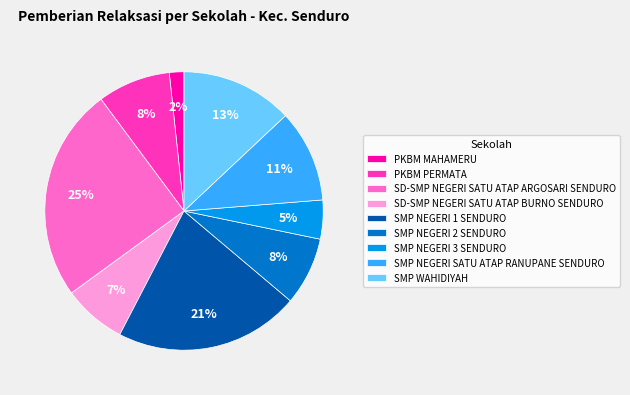

Is the sum of SD-SMP NEGERI SATU ATAP BURNO SENDURO and SMP NEGERI 2 SENDURO greater than half?

No